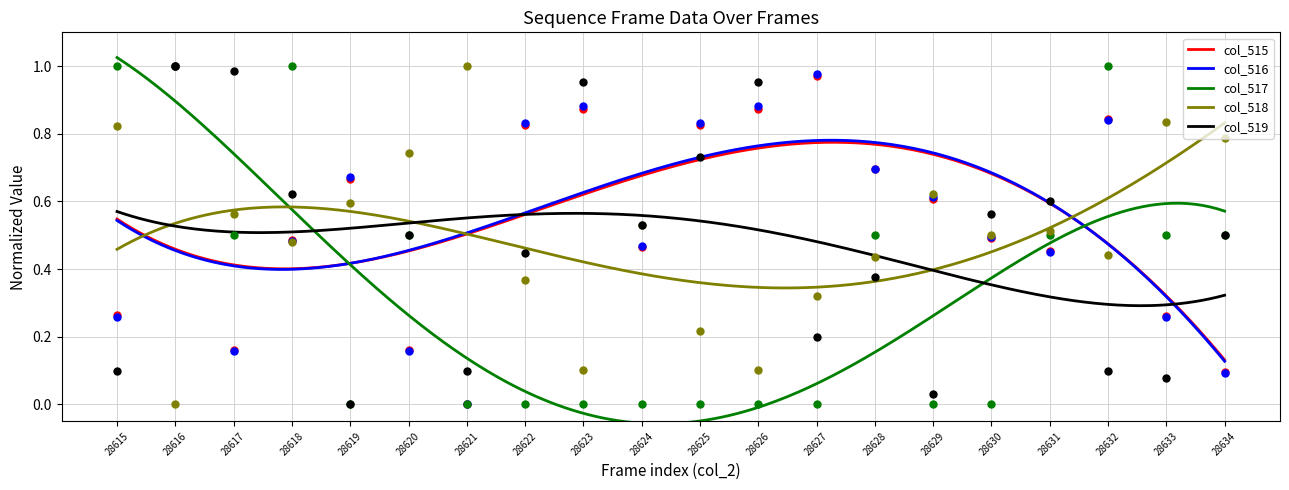

What is the total value across all series at 28629?

1.9